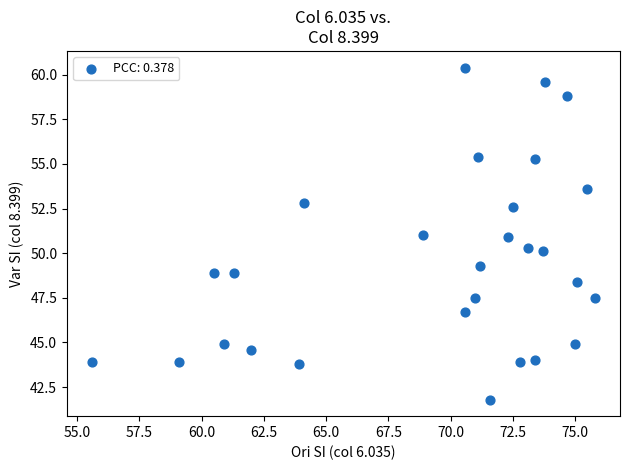

What is the range of X values (max minus min)?

20.2